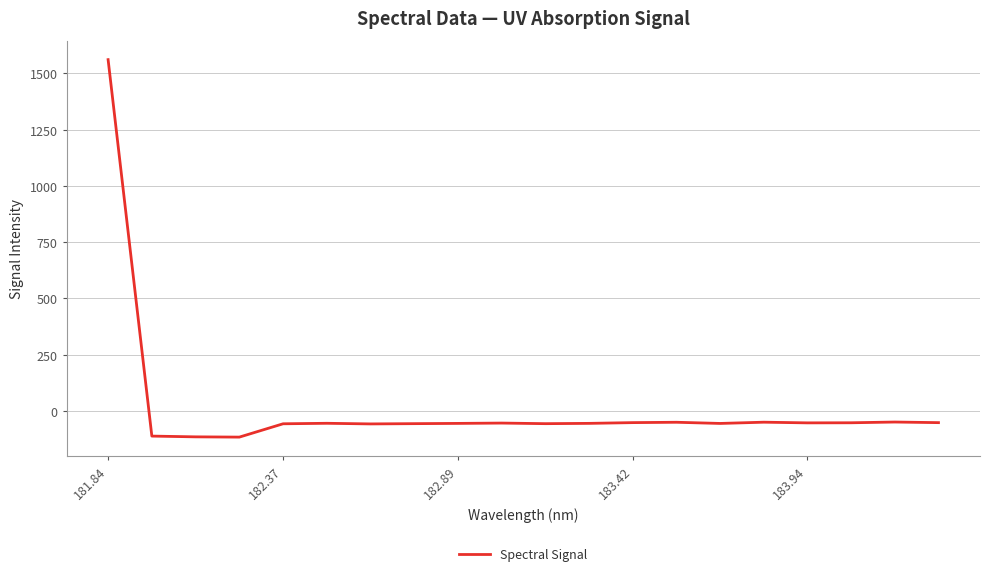

What is the difference between the maximum and minimum values?

1676.9